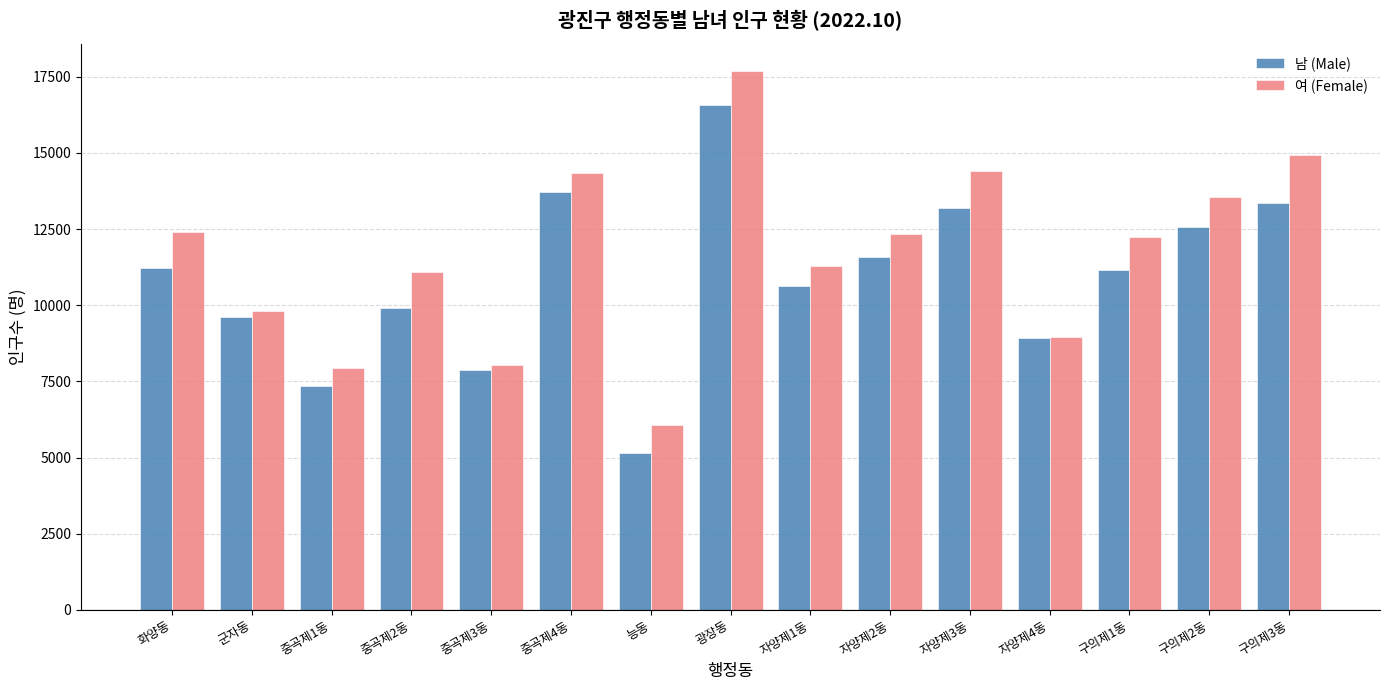

At which category is the sum across all series the highest?

광장동